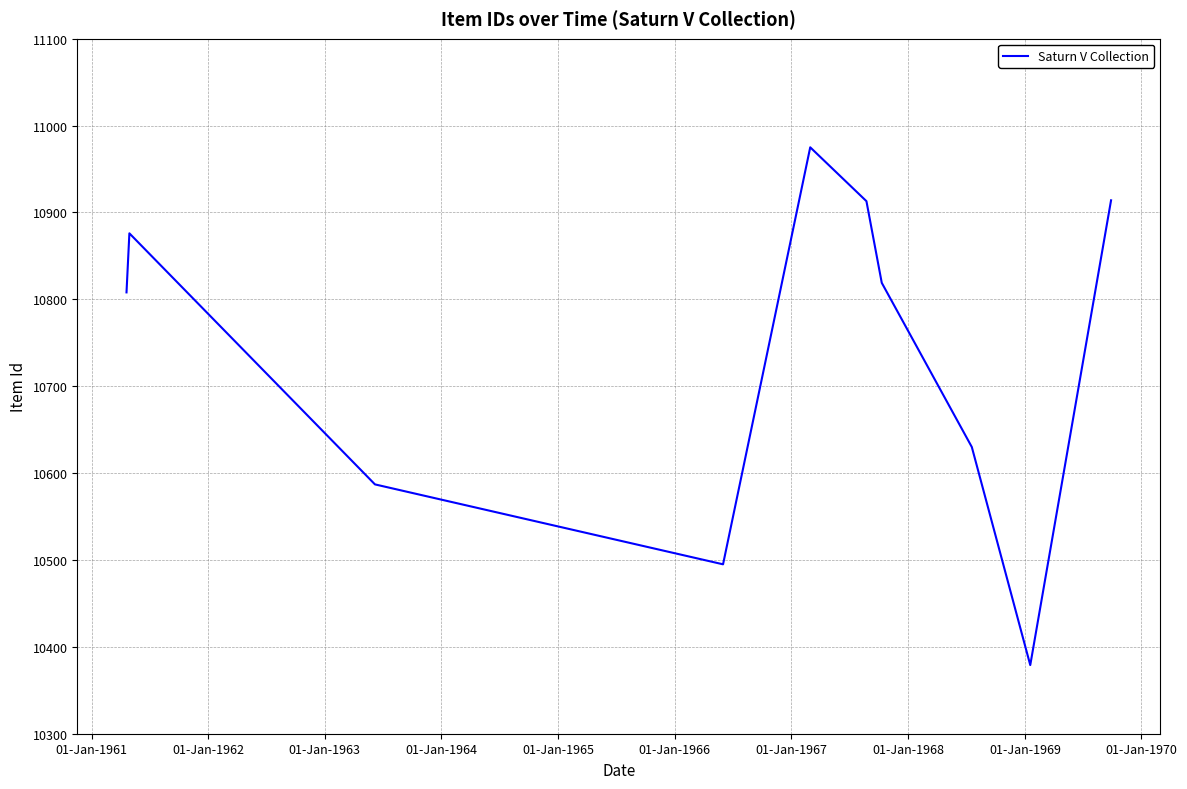

What is the greatest value displayed?

10975